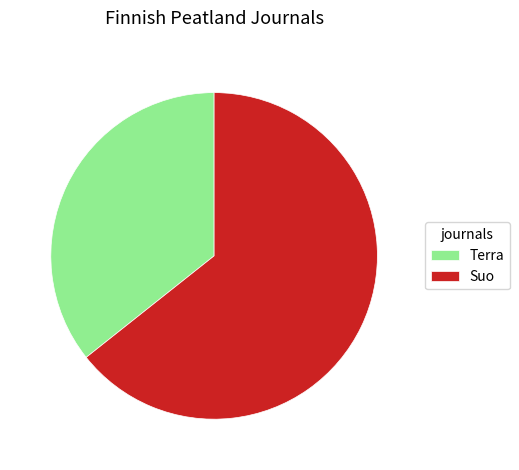

Which slice represents more than half of the pie?

Suo